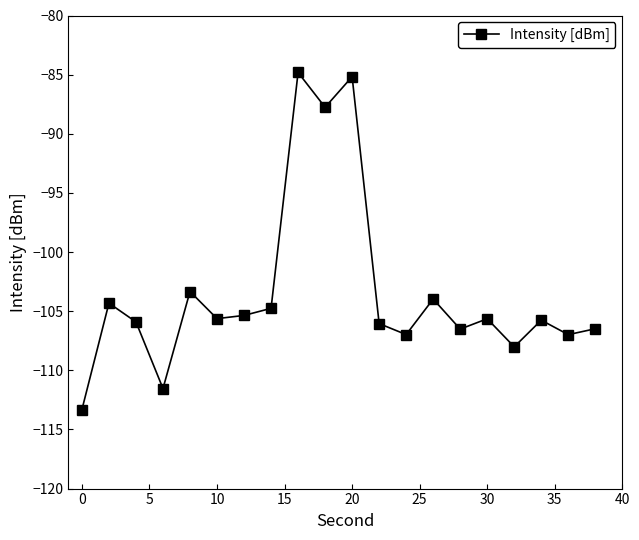

What is the sum of all values?

-2068.3